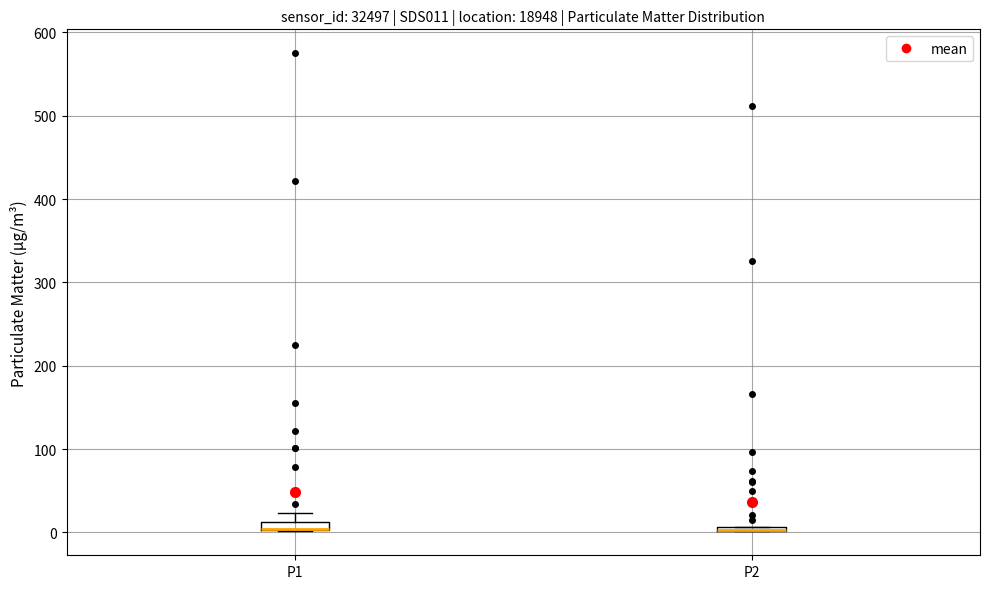

Where is the lower edge of the box for P1 on the y-axis? The values are not printed on the chart, so give them approximately, as read against the axis.

0